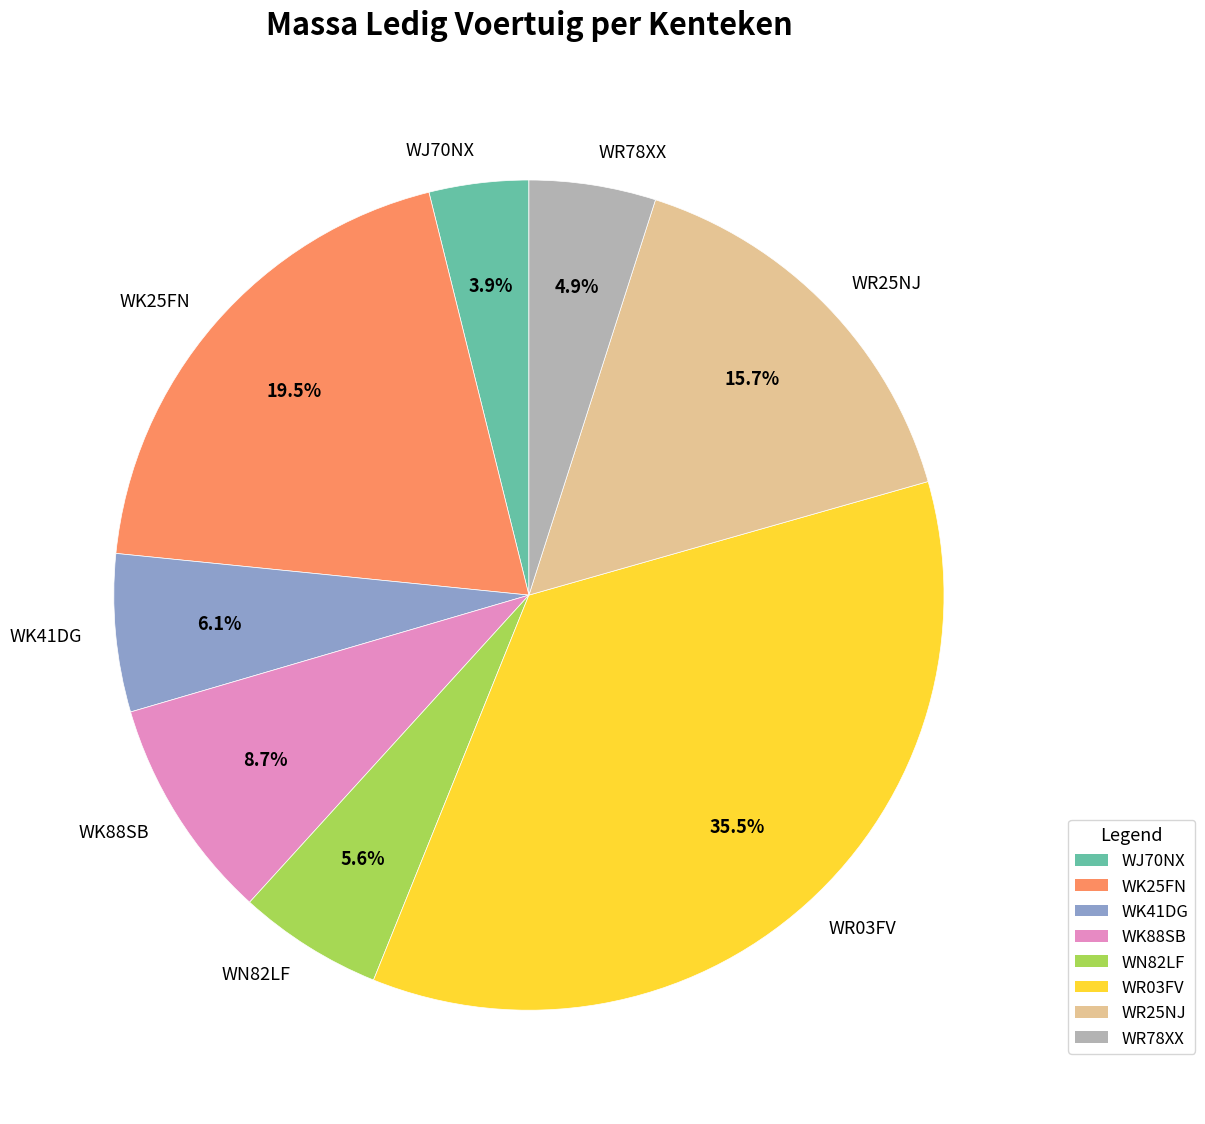

Count the number of slices in the pie.

8